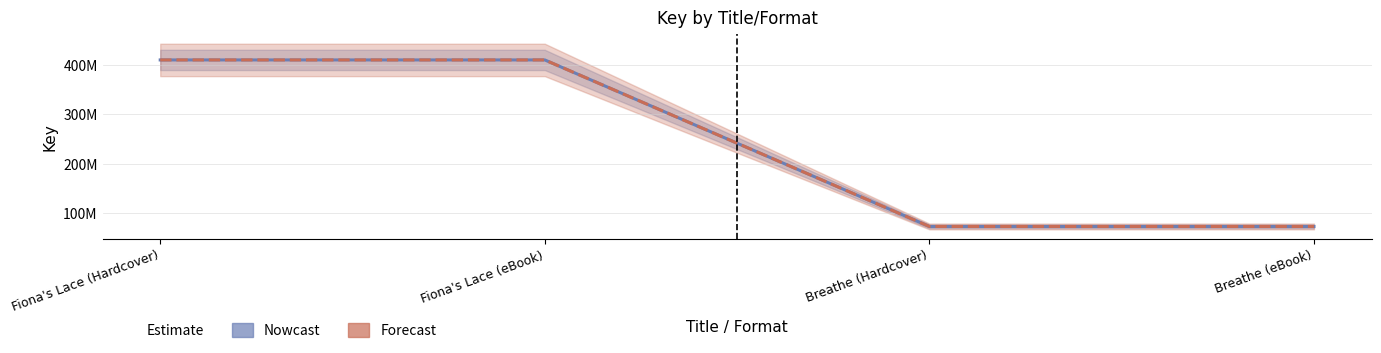

How many lines are shown in the chart?

2